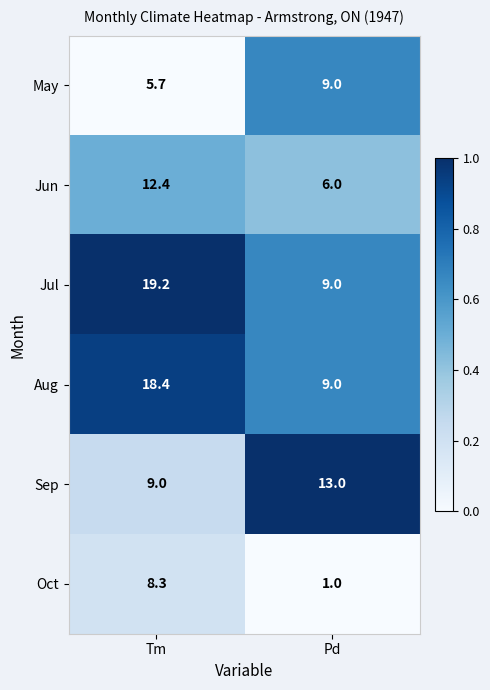

At which category does the chart reach its minimum across all series?

Pd